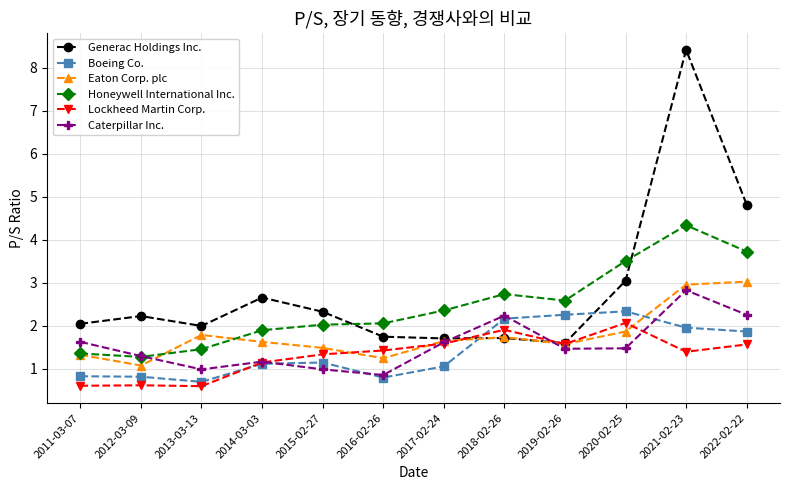

What is the greatest value displayed?

8.4